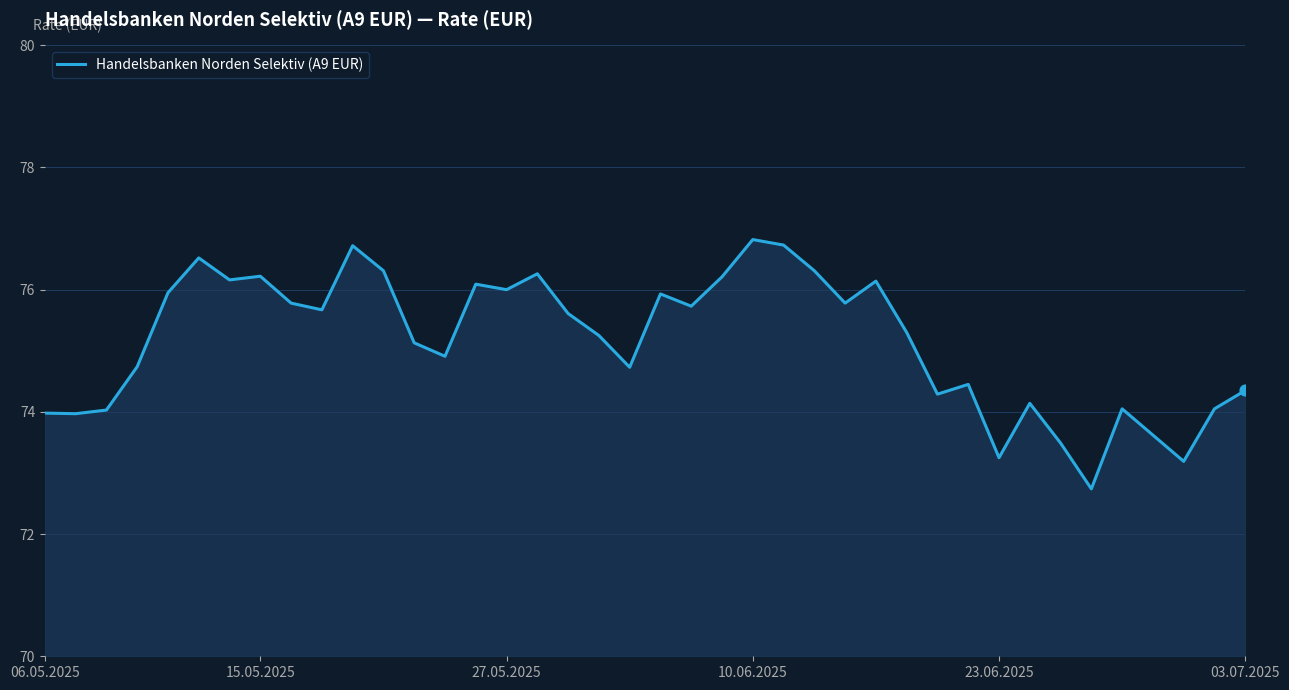

What is the difference between the maximum and minimum values?

4.1